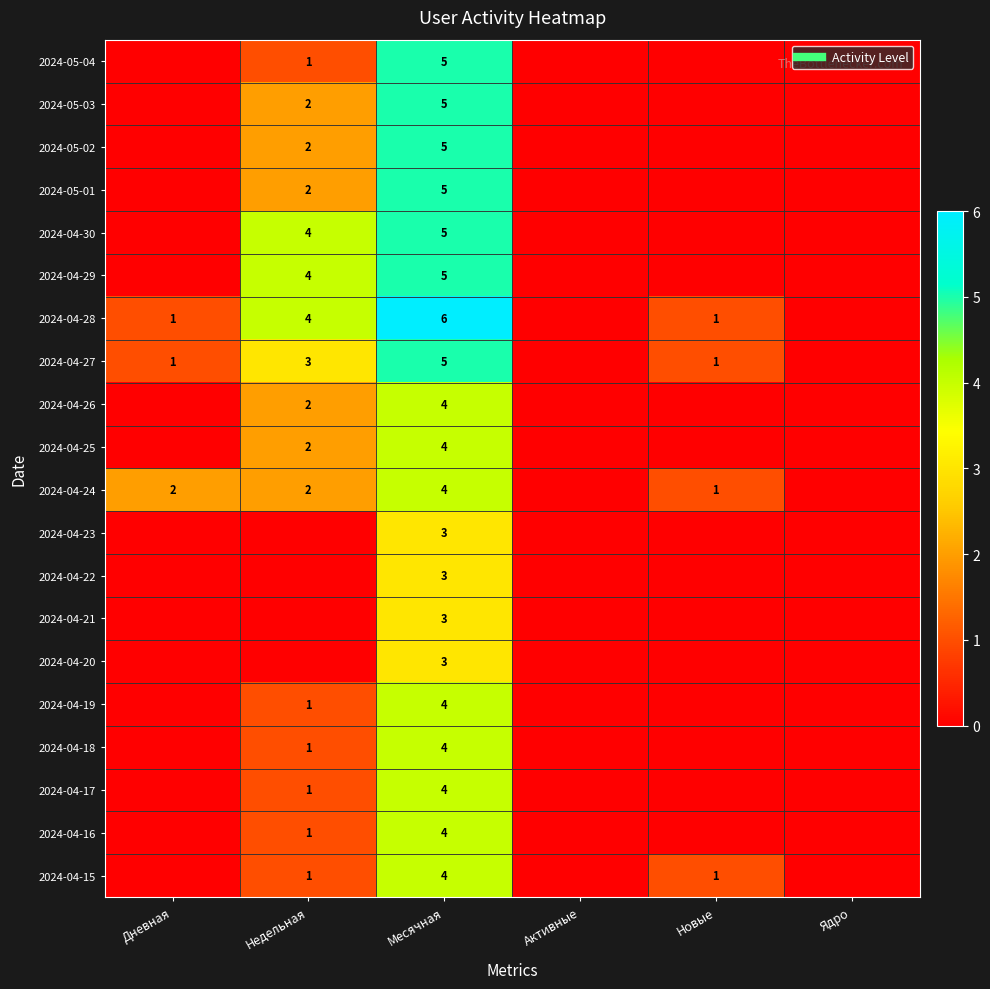

True or false: 2024-04-24 has a value of 1 at Дневная.

False